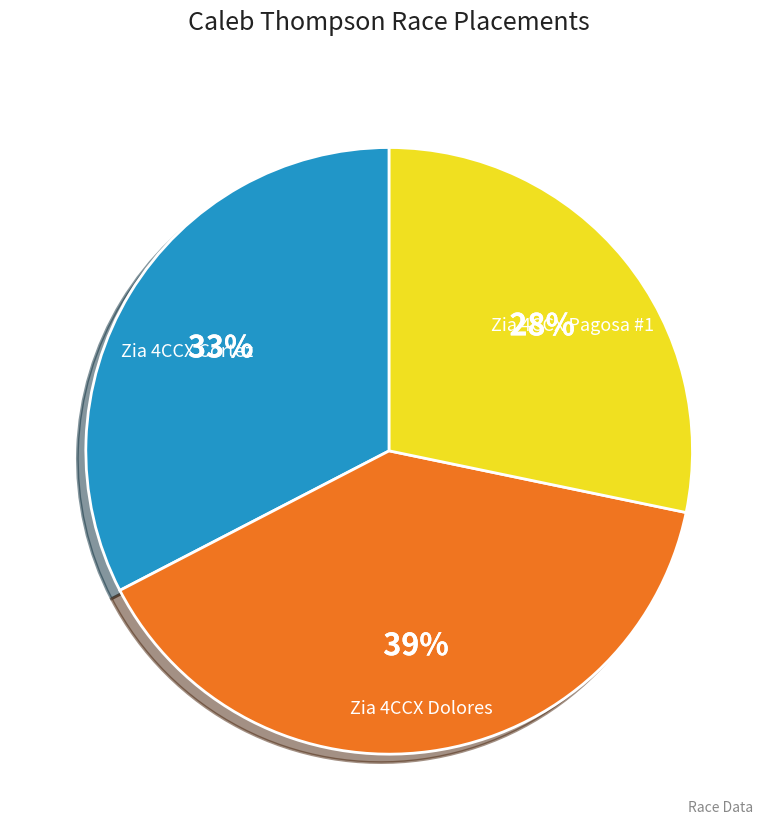

What percentage is the Zia 4CCX Pagosa #1 slice, to the nearest percent?

28%